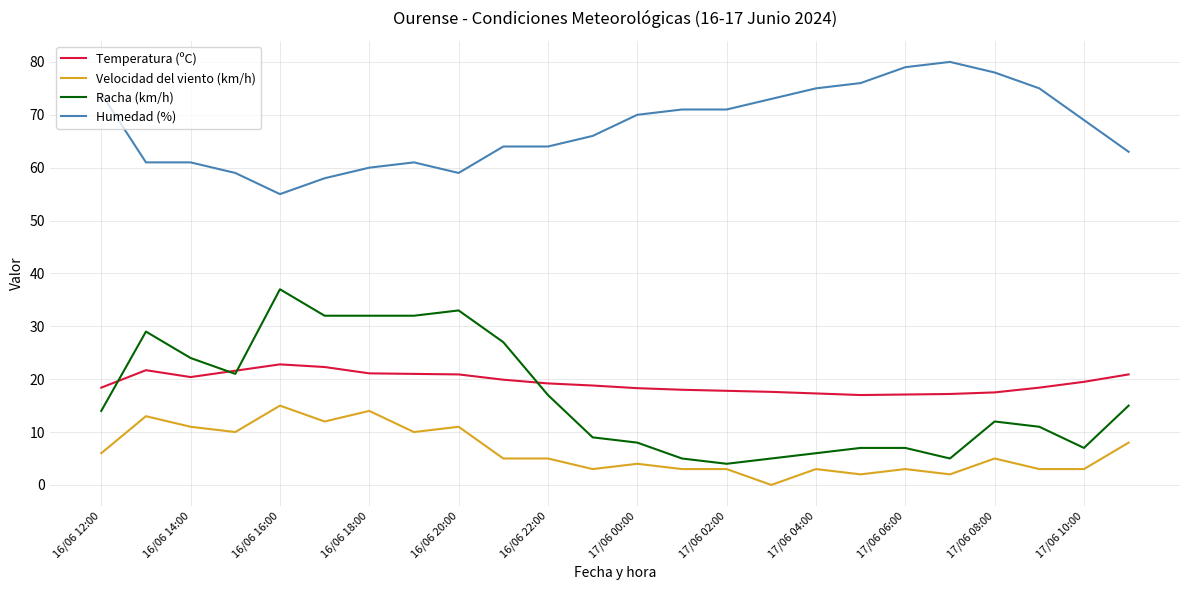

What is the sum of all Temperatura (ºC) values?

464.7